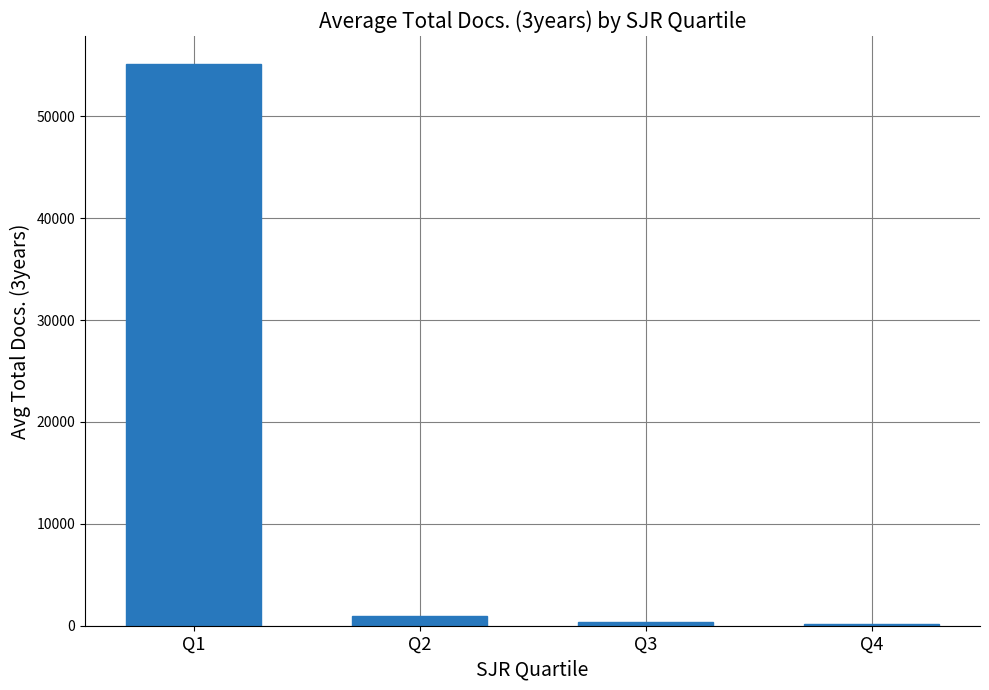

Is it true that the value at Q1 is 38312?

False